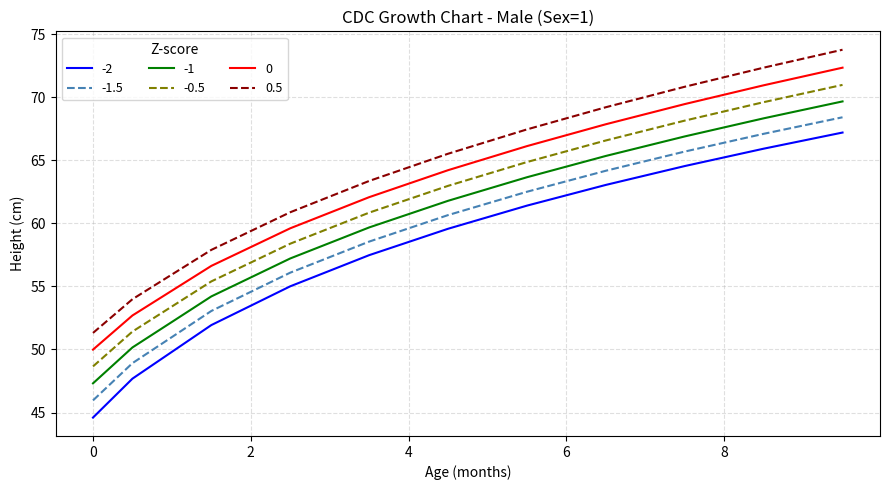

What is the minimum value for 0?

50.0